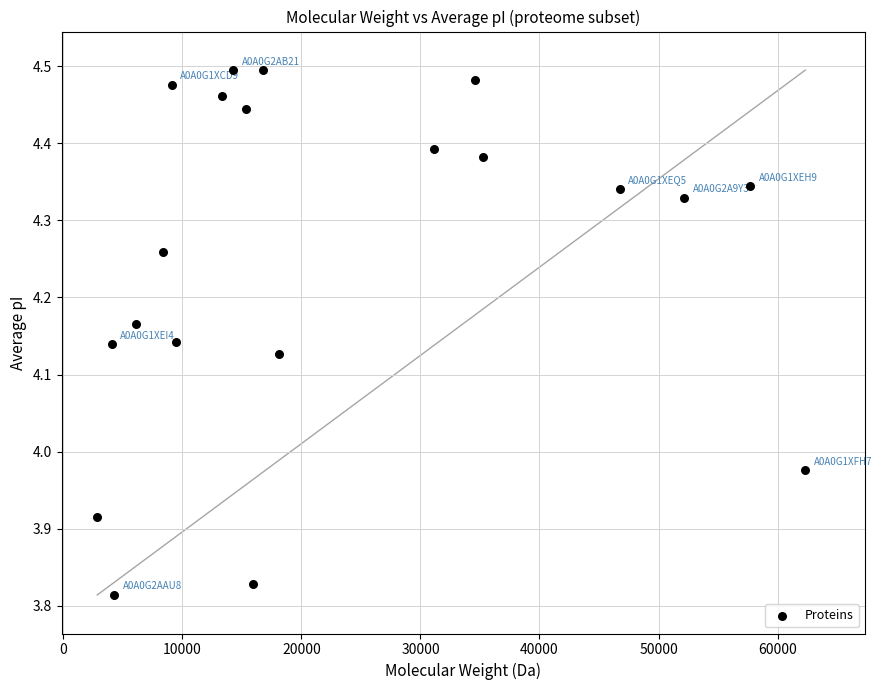

What is the range of X values (max minus min)?

59498.4